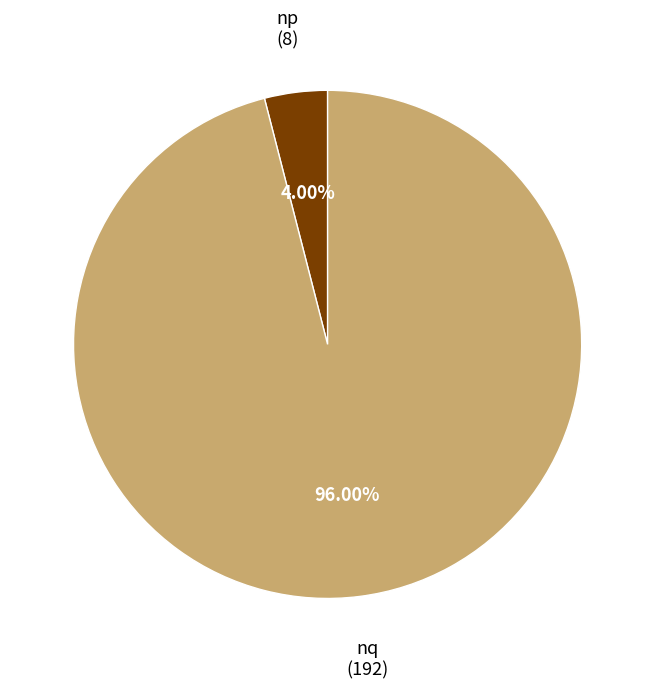

Is there any slice that represents more than half of the pie?

Yes